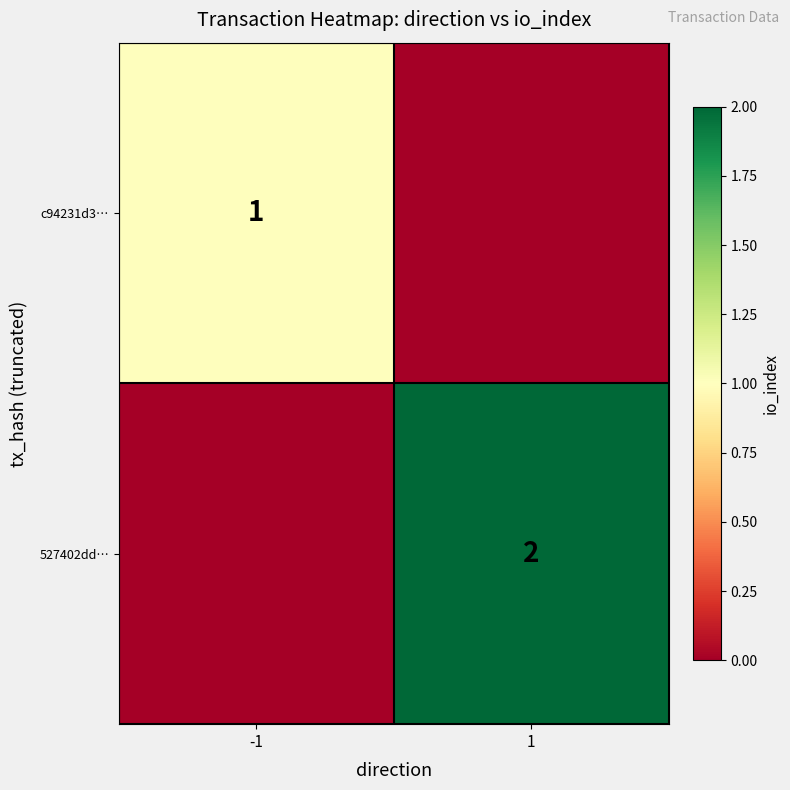

The value of c94231d3… at -1 is 1. True or false?

True